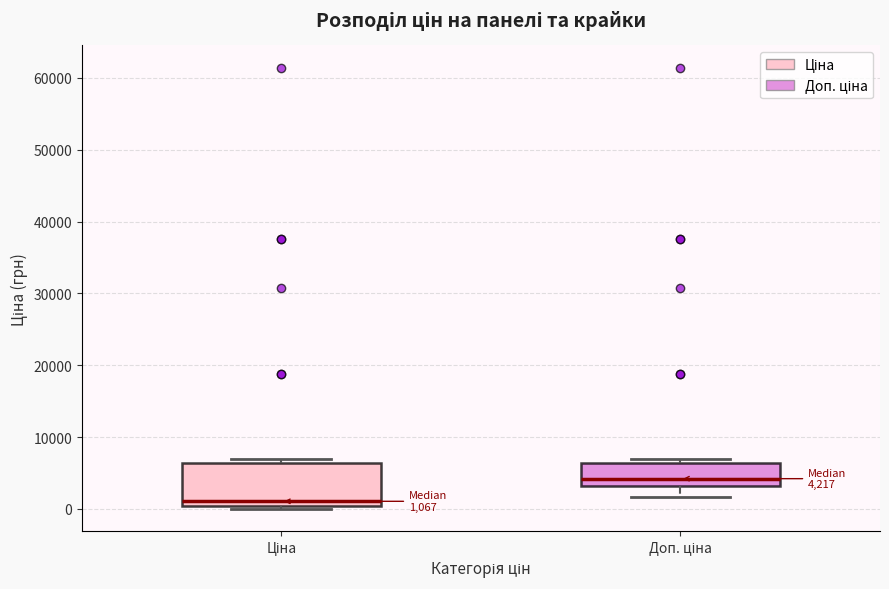

Which box's median line is the highest?

Доп. ціна